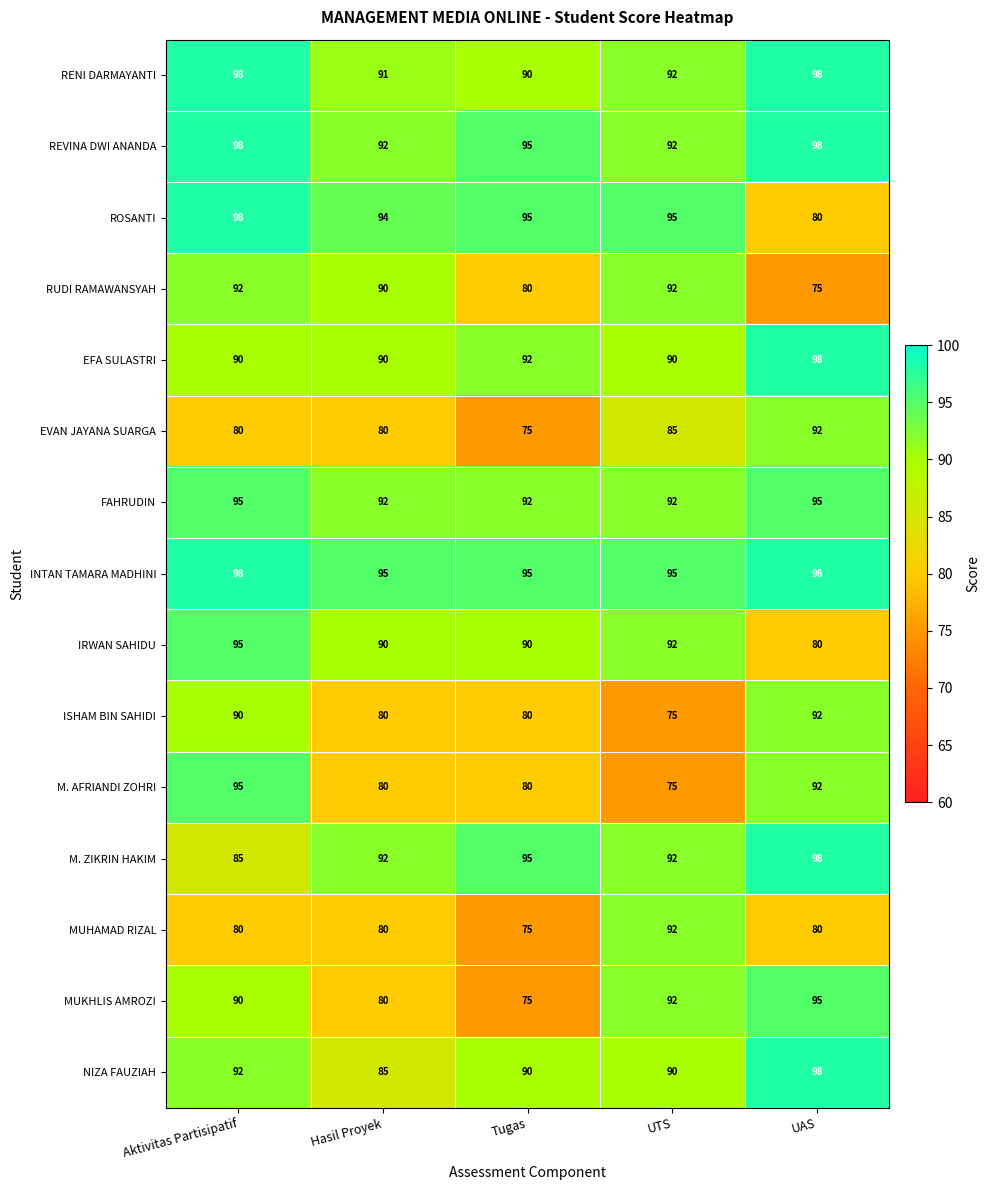

At which label does M. AFRIANDI ZOHRI first exceed 80?

Aktivitas Partisipatif